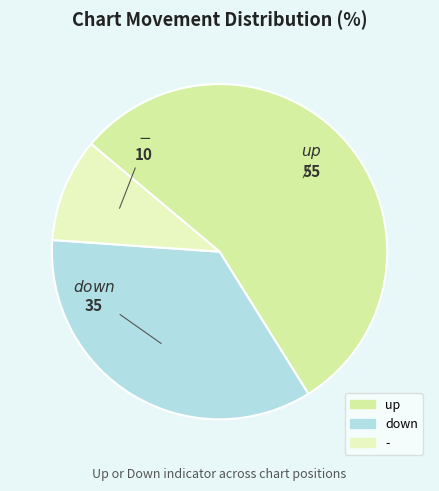

Combined, what portion of the pie is up and down?

90.0%